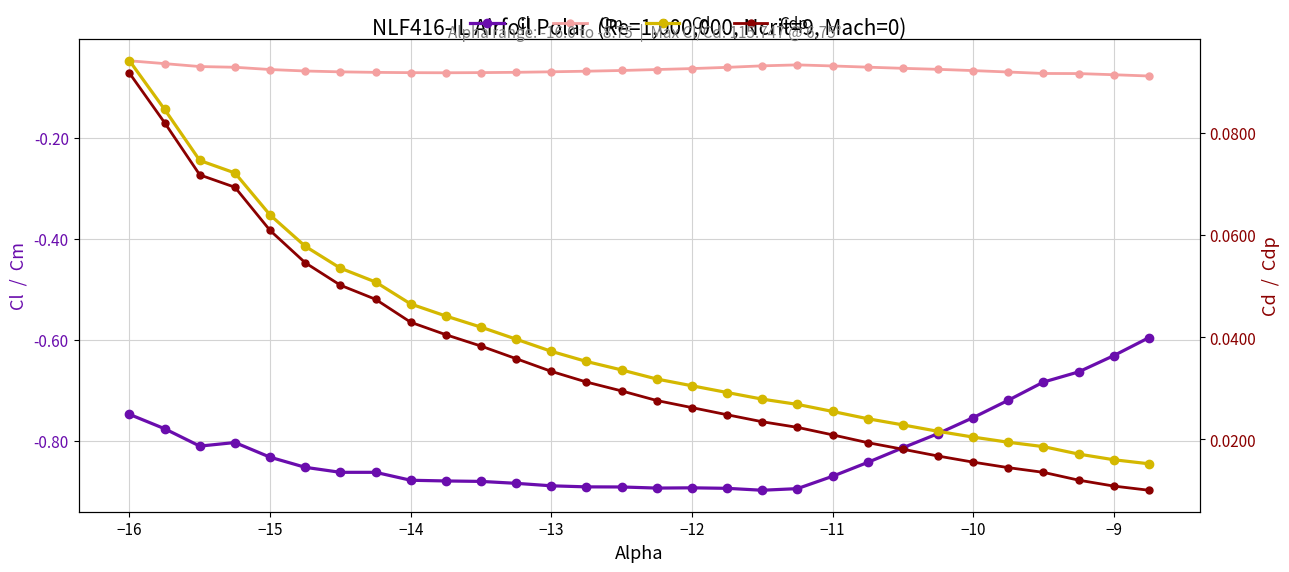

True or false: Cm and Cl cross at least once.

False